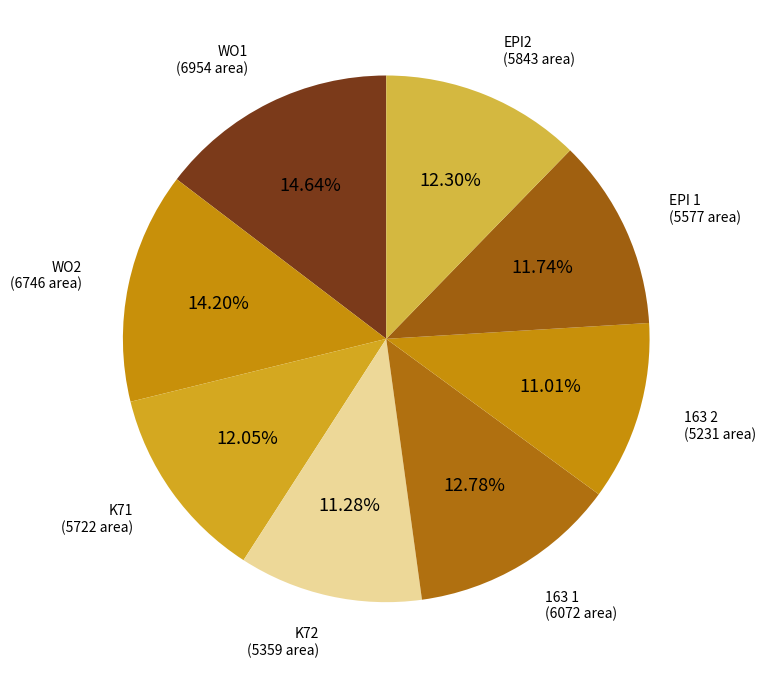

Count the number of slices in the pie.

8